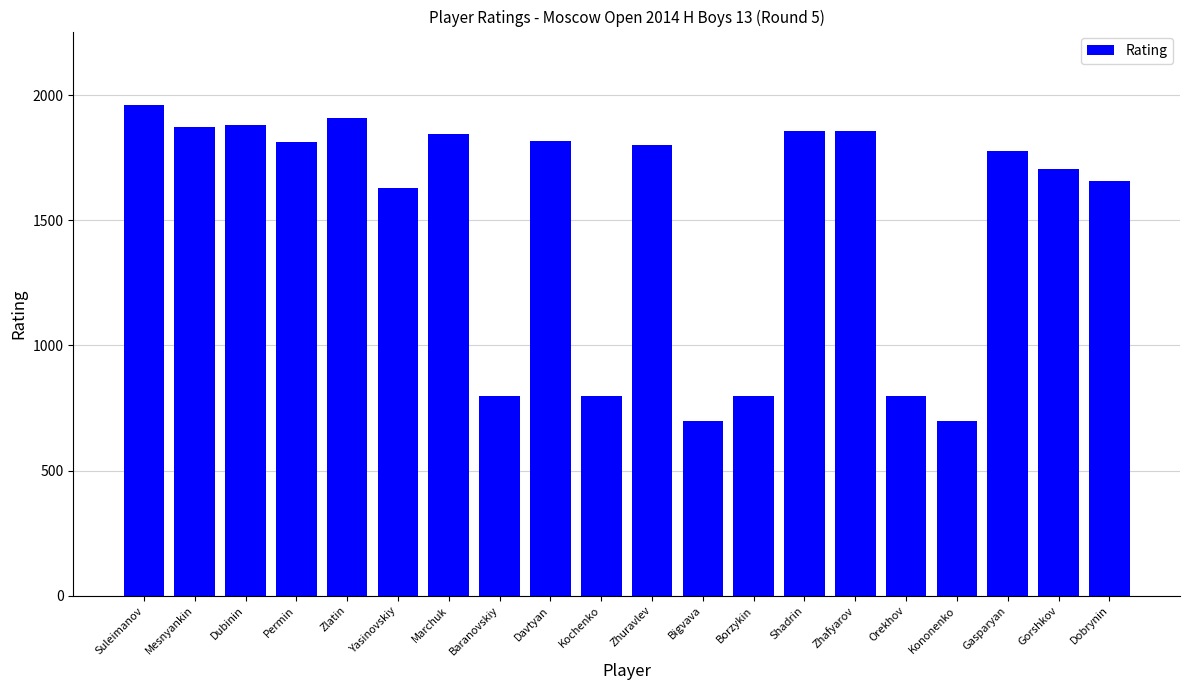

Read the value at Zhuravlev.

1801